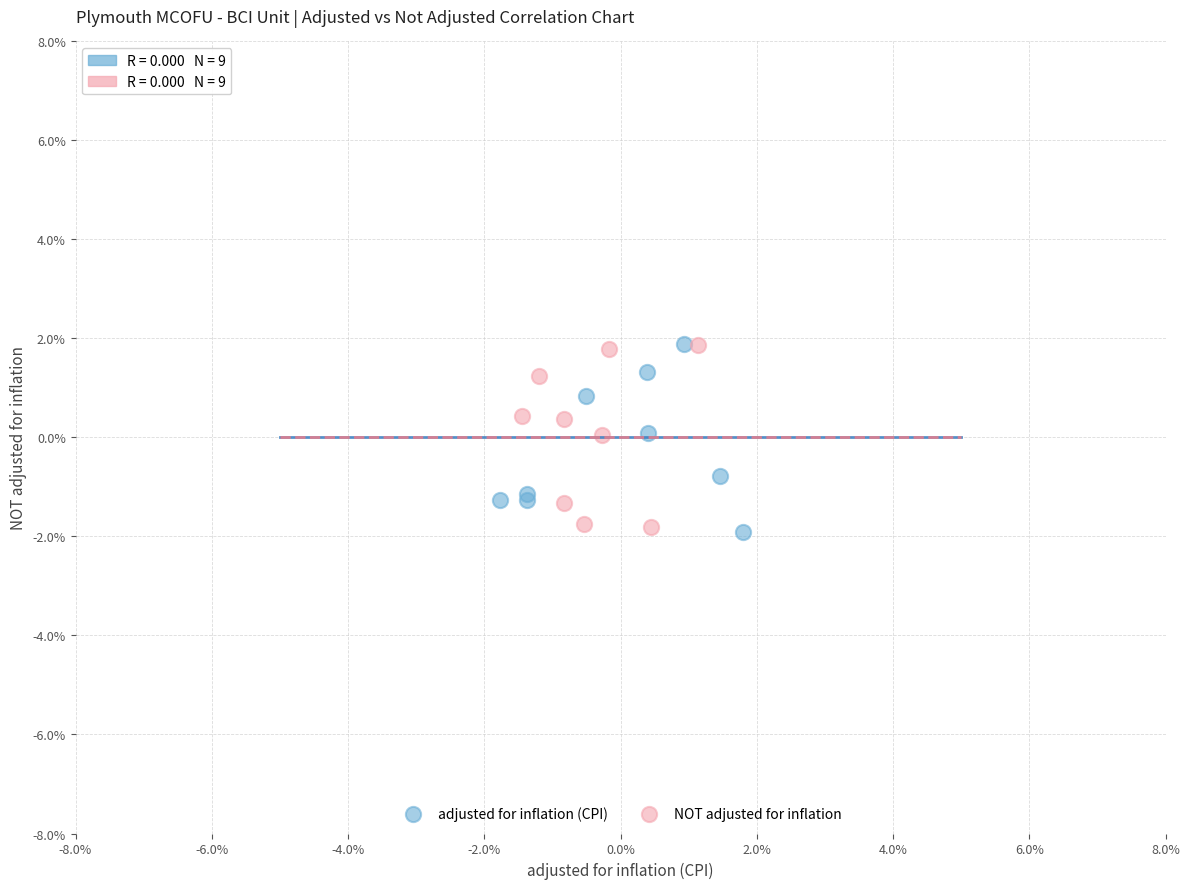

What are all the series names shown in the legend?

adjusted for inflation (CPI), NOT adjusted for inflation